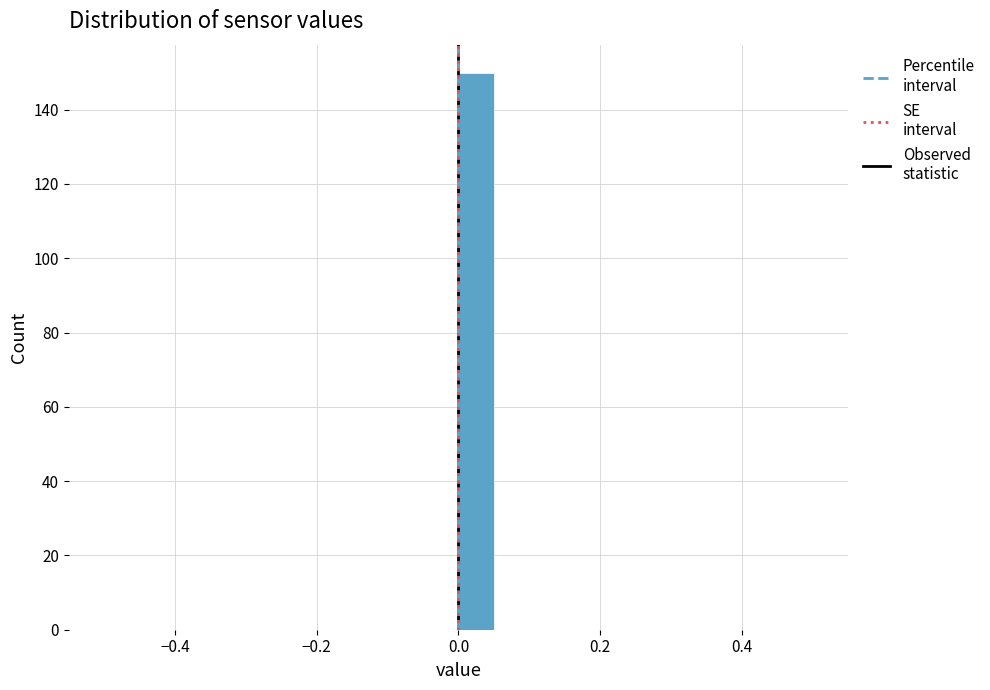

Read against the x-axis, roughly where is the centre of the tallest bar?

0.02